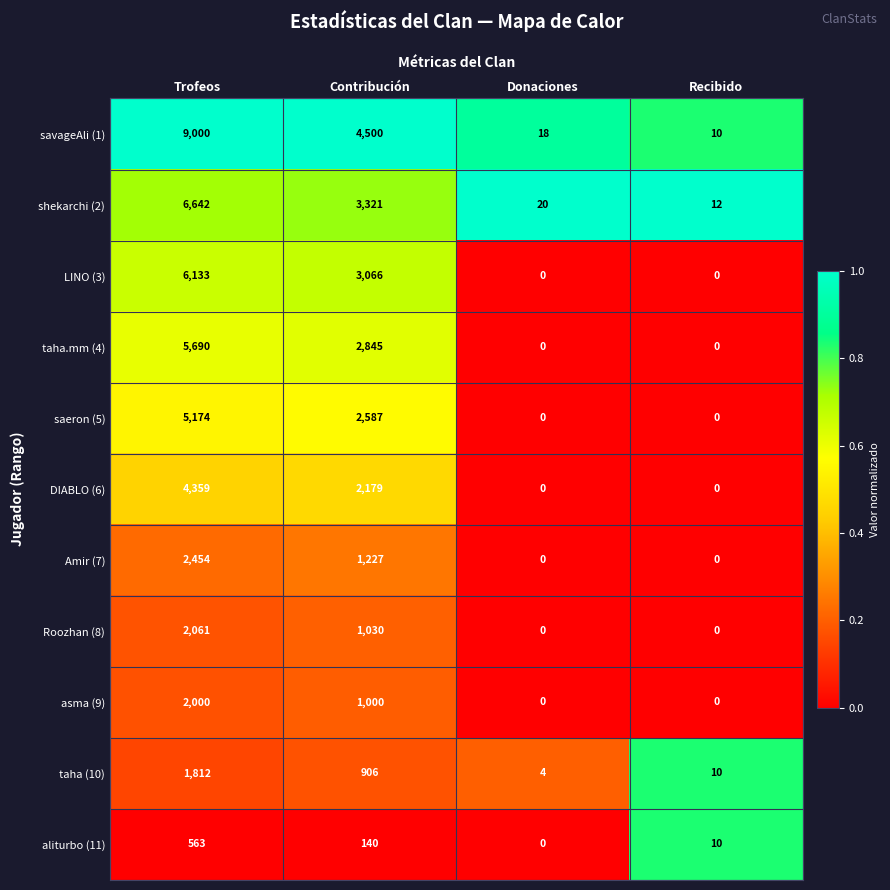

What is the total value across all series at Donaciones?

42